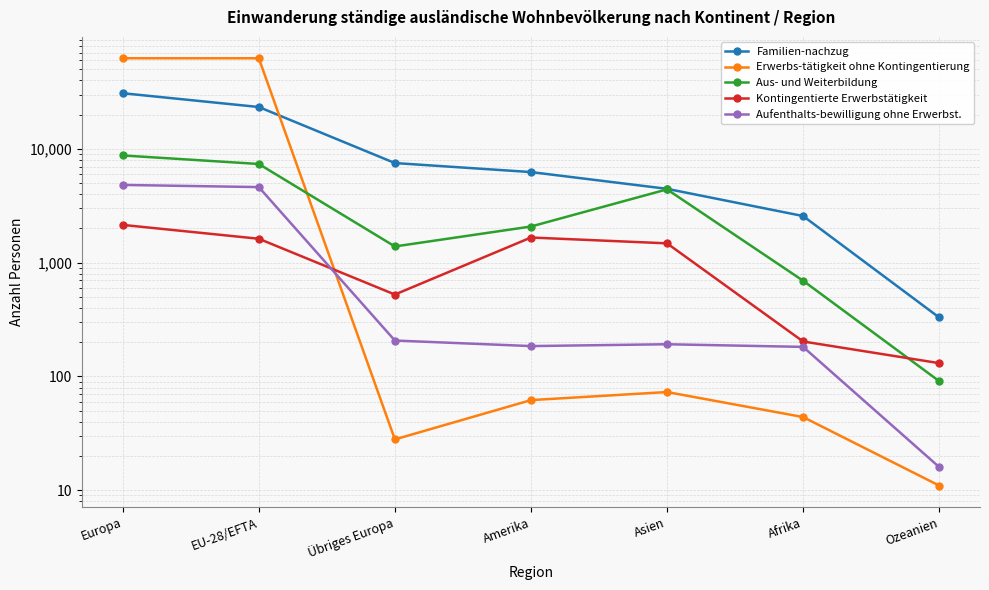

Which series has the widest spread of values?

Erwerbs-tätigkeit ohne Kontingentierung